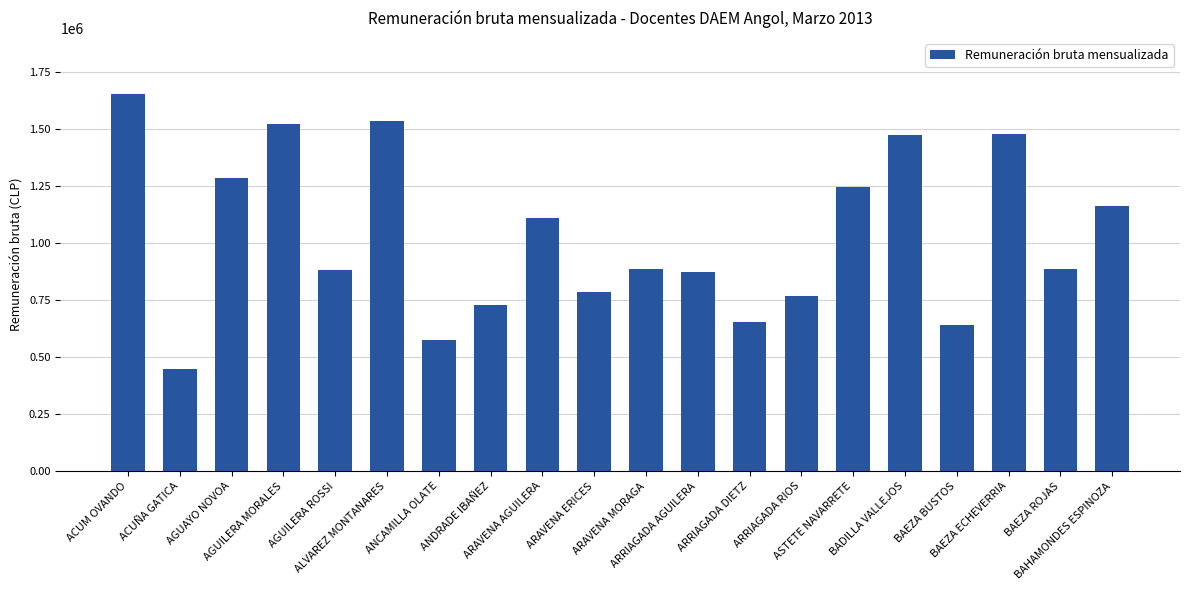

Where does the data first go above 886609?

ACUM OVANDO